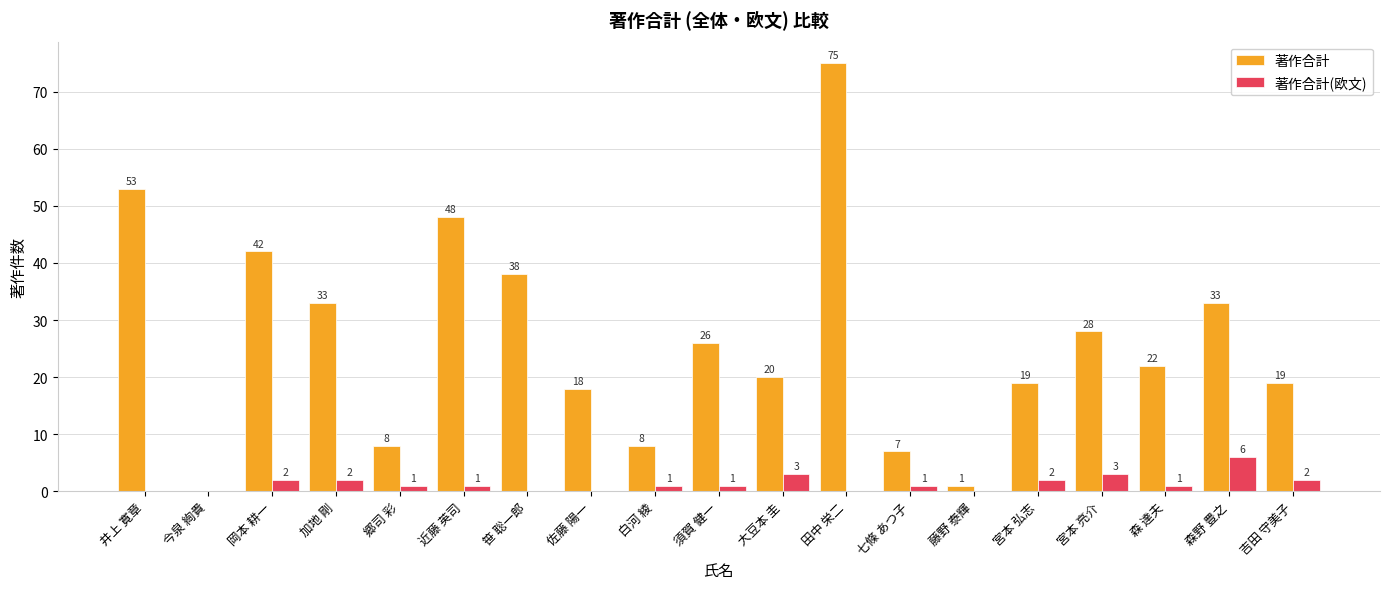

Reading left to right, transcribe all the data shown in this chart.

著作合計: 井上 寛章=53	今泉 絢貴=0	岡本 耕一=42	加地 剛=33	郷司 彩=8	近藤 英司=48	笹 聡一郎=38	佐藤 陽一=18	白河 綾=8	須賀 健一=26	大豆本 圭=20	田中 栄二=75	七條 あつ子=7	藤野 泰輝=1	宮本 弘志=19	宮本 亮介=28	森 達夫=22	森野 豊之=33	吉田 守美子=19
著作合計(欧文): 井上 寛章=0	今泉 絢貴=0	岡本 耕一=2	加地 剛=2	郷司 彩=1	近藤 英司=1	笹 聡一郎=0	佐藤 陽一=0	白河 綾=1	須賀 健一=1	大豆本 圭=3	田中 栄二=0	七條 あつ子=1	藤野 泰輝=0	宮本 弘志=2	宮本 亮介=3	森 達夫=1	森野 豊之=6	吉田 守美子=2